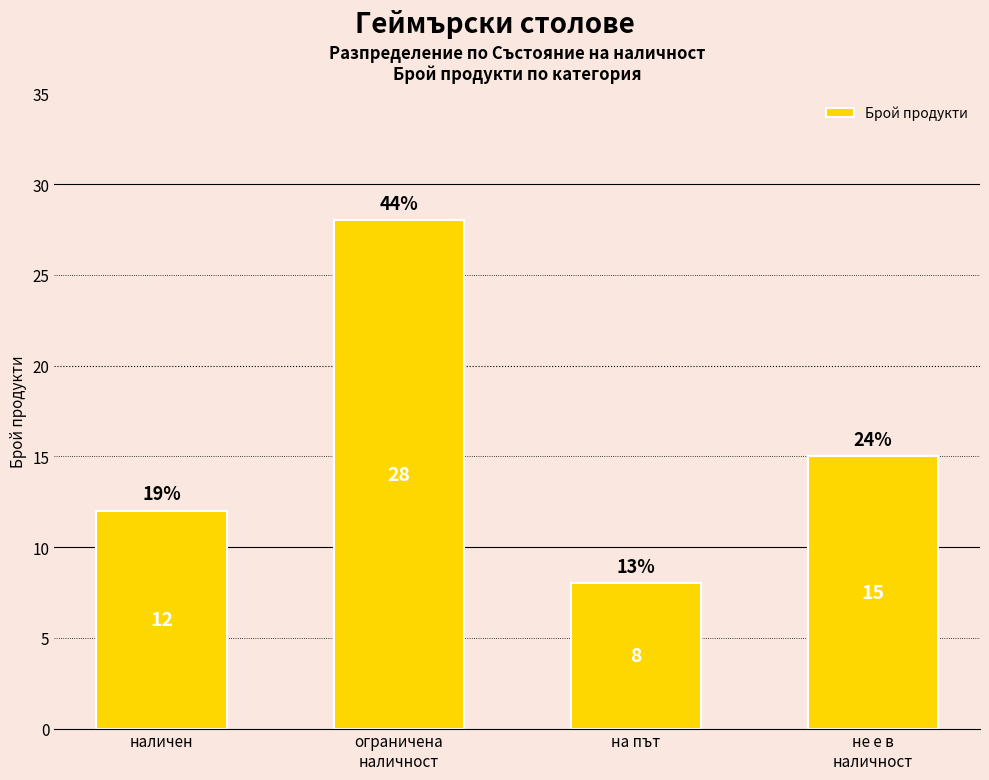

How many values are between 12 and 28?

3